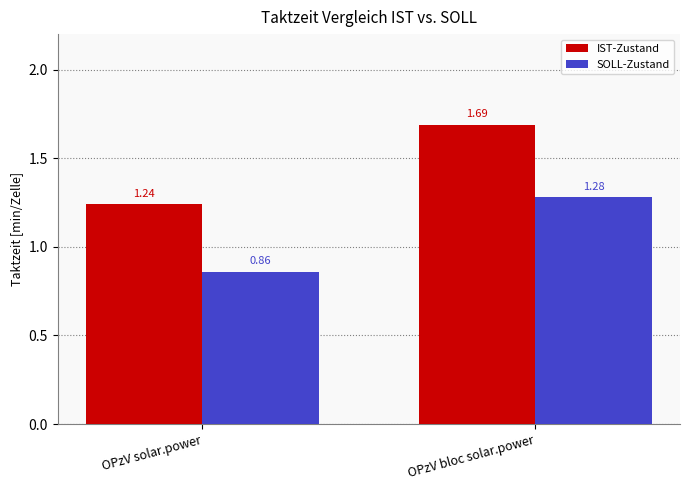

Which series has the widest spread of values?

IST-Zustand